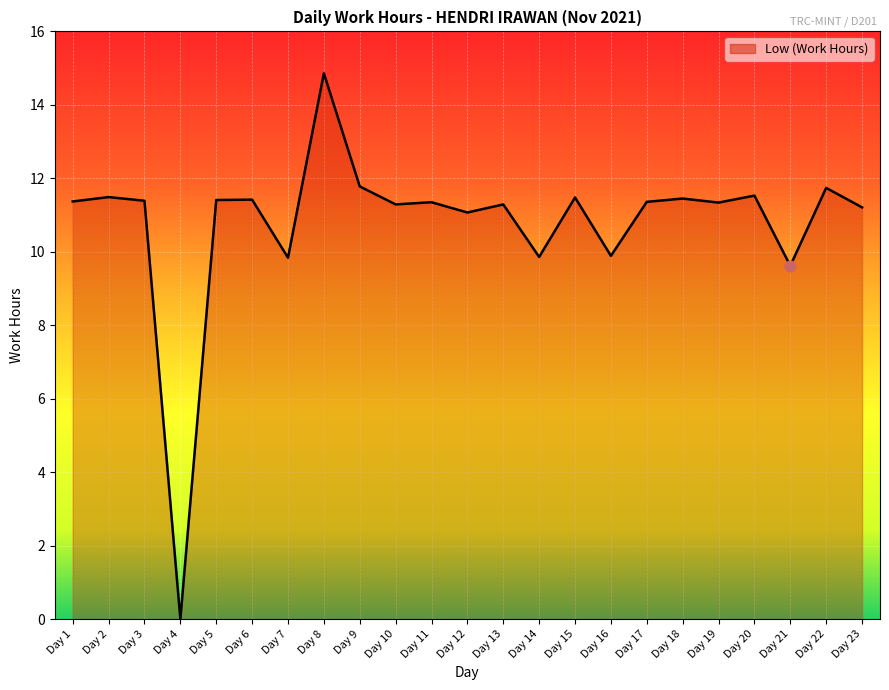

What is the change in value from Day 10 to Day 14?

-1.4